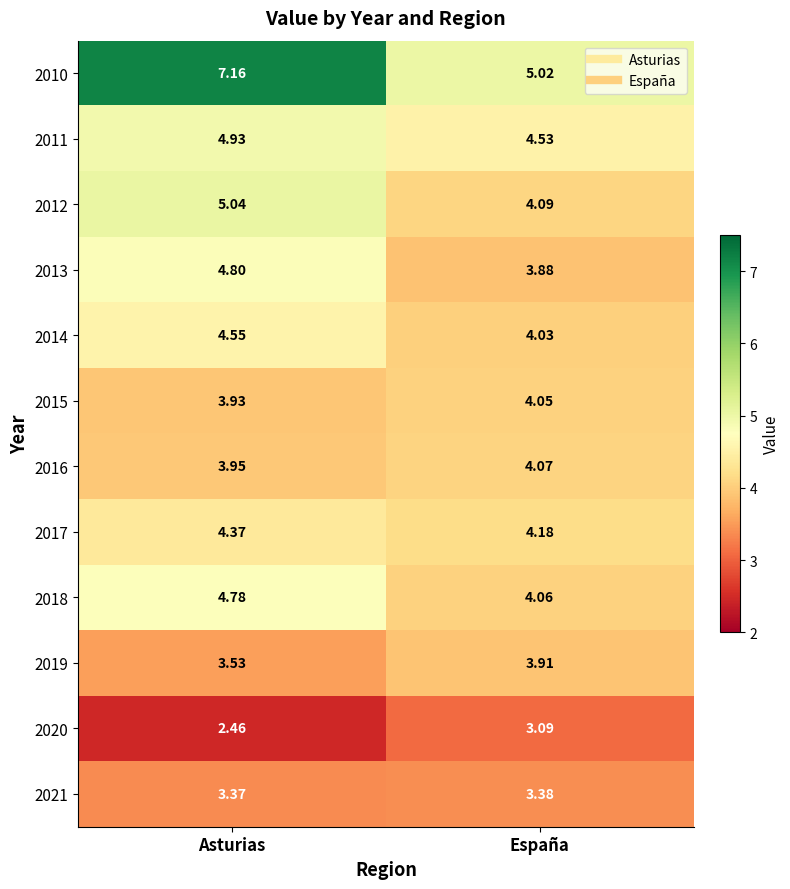

Which category has the highest value in the 2018 series?

Asturias